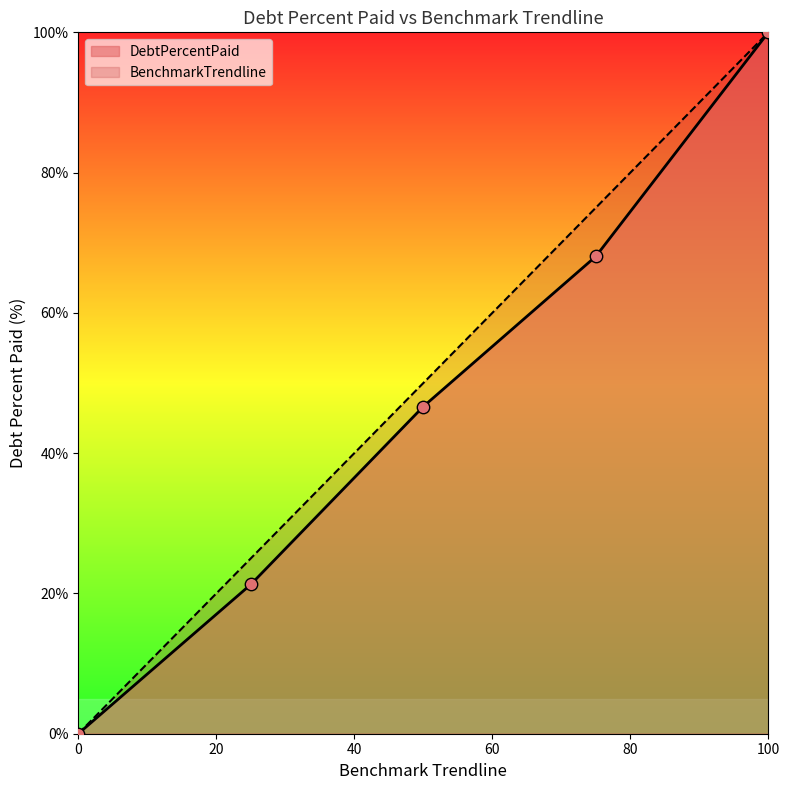

Which series has the largest total across all categories?

BenchmarkTrendline